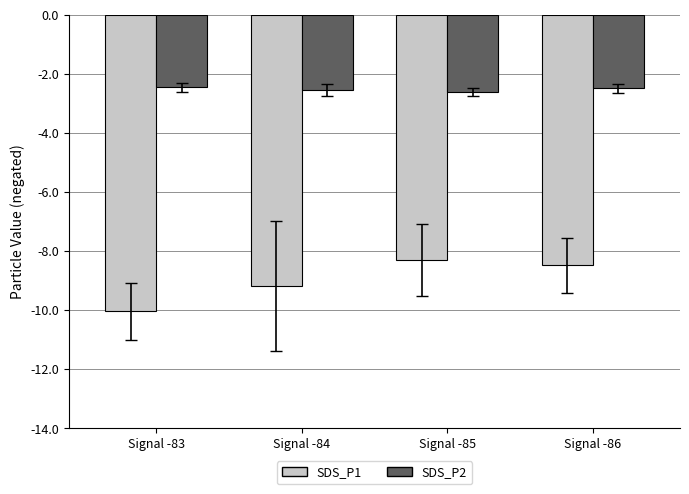

What is the smallest value displayed?

-10.0